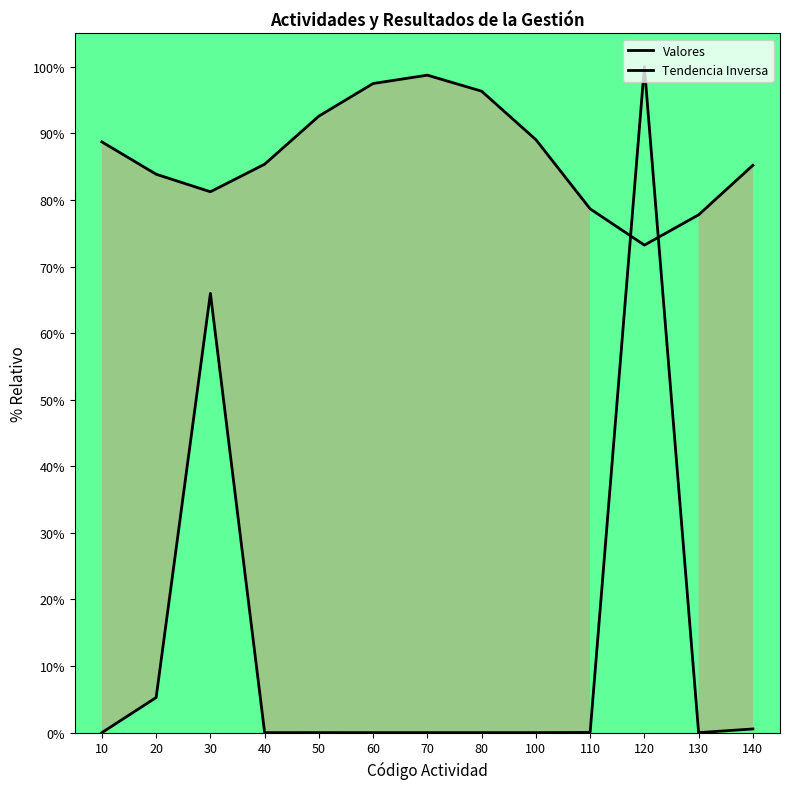

True or false: Tendencia Inversa has more than 1 interior local peaks.

False